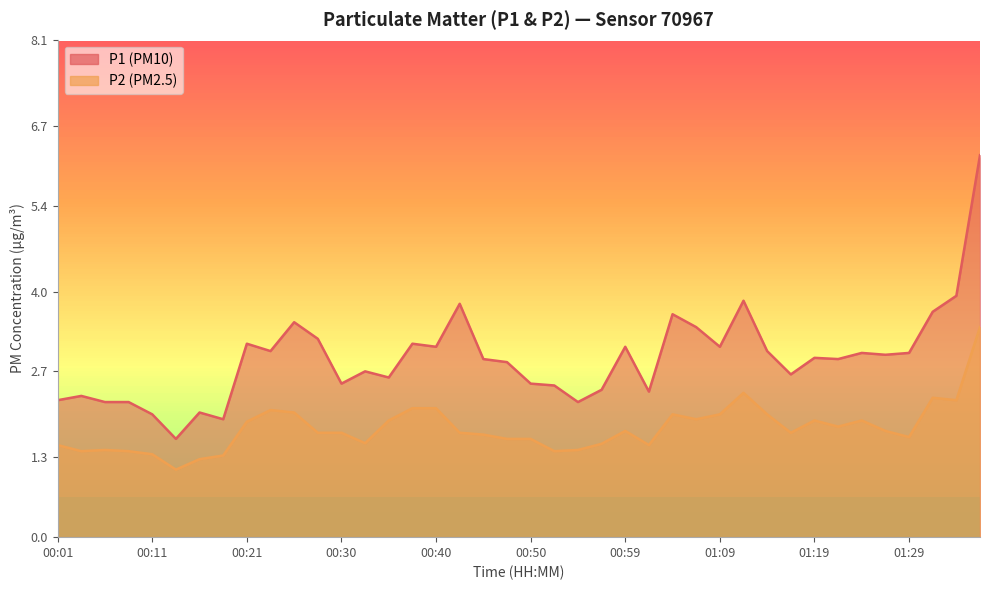

List the labels in order of P1 value, smallest first.

00:13, 00:18, 00:11, 00:16, 00:06, 00:08, 00:55, 00:01, 00:04, 01:02, 00:57, 00:52, 00:30, 00:50, 00:35, 01:17, 00:33, 00:47, 00:45, 01:21, 01:19, 01:26, 01:24, 01:29, 00:23, 01:14, 00:40, 00:59, 01:09, 00:21, 00:38, 00:28, 01:07, 00:25, 01:04, 01:31, 00:42, 01:12, 01:34, 01:36